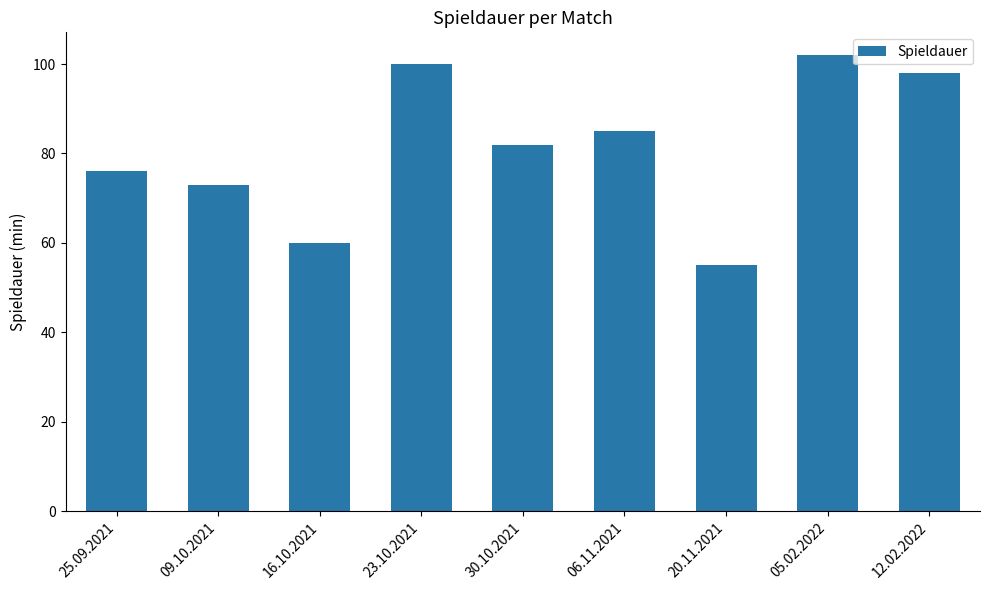

What is the greatest value displayed?

102